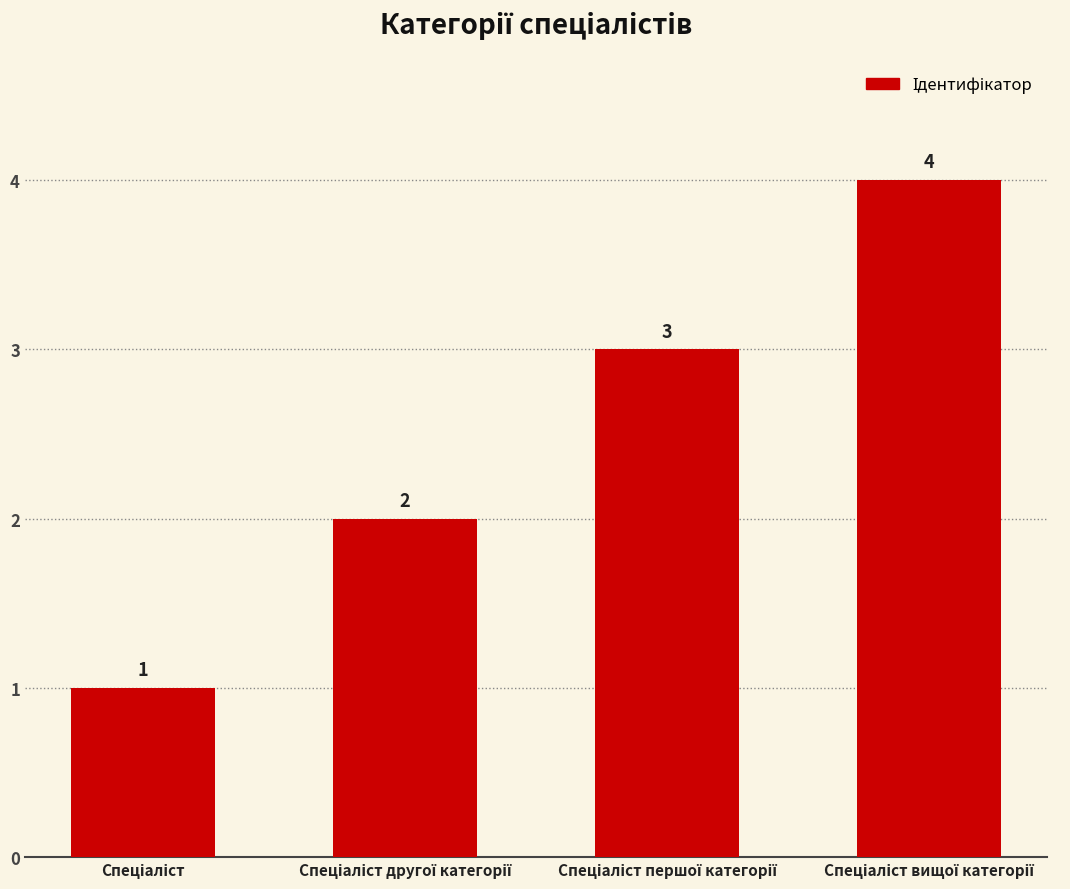

What is the difference between the maximum and minimum values?

3